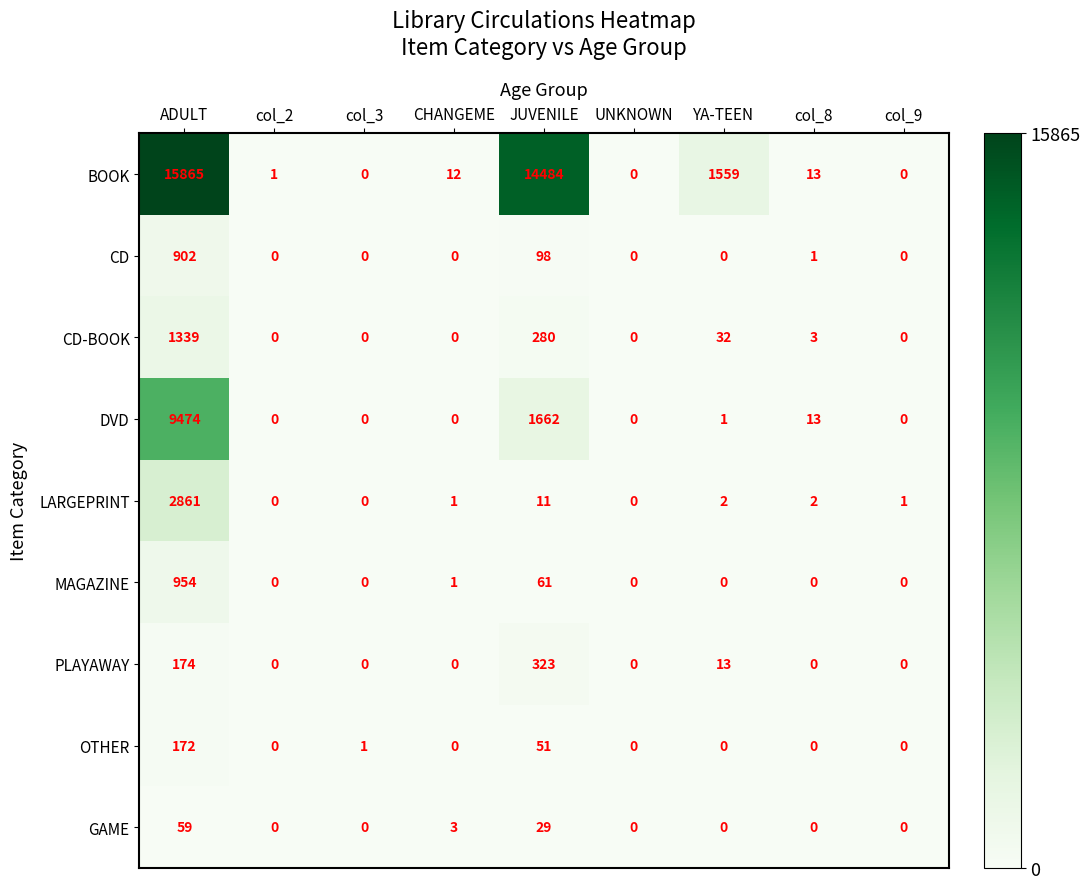

At how many categories does at least one series exceed 751?

3